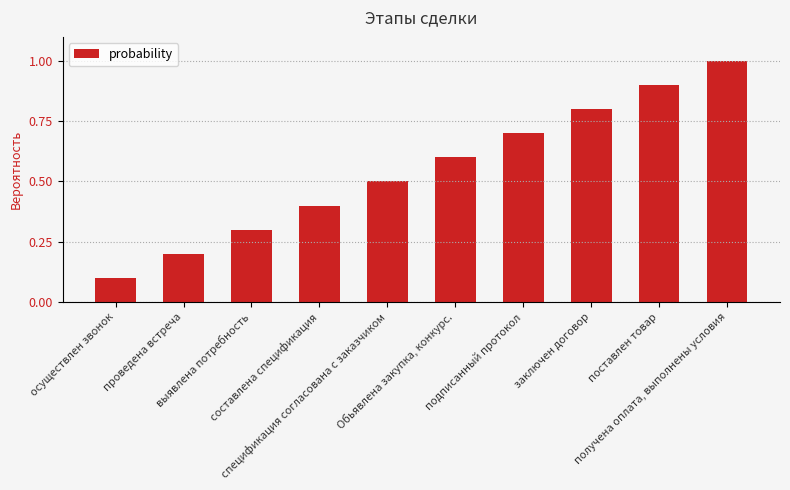

What is the sum of all values?

5.5